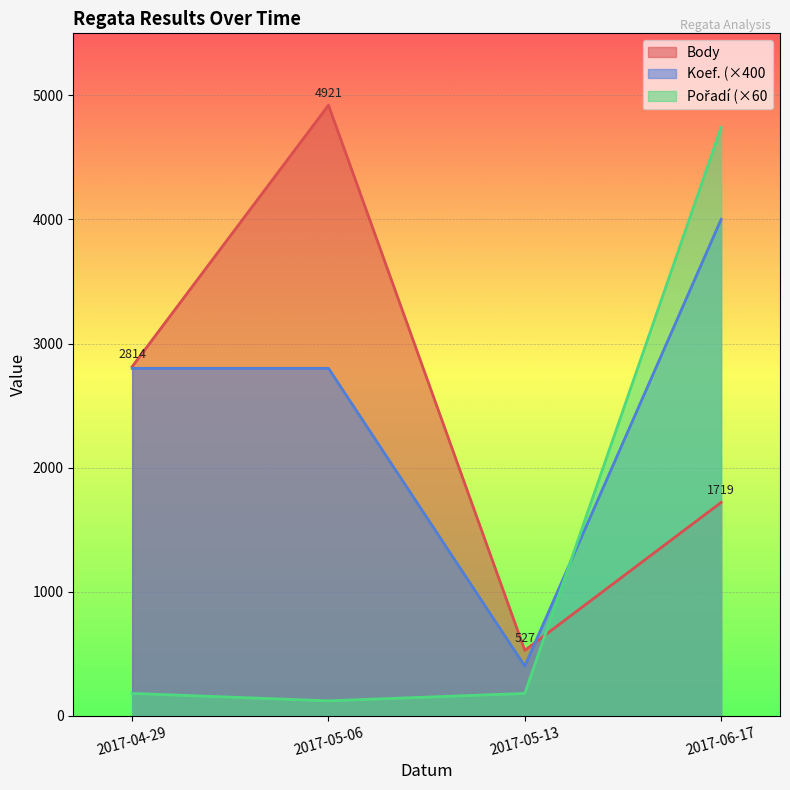

What position from the left is 2017-05-13?

3